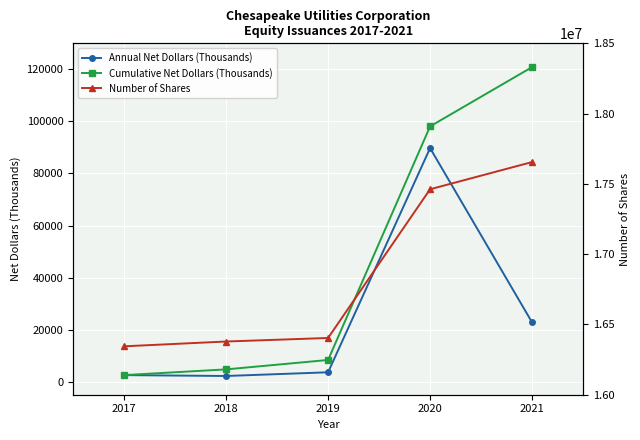

How many data points in Cumulative Net Dollars (Thousands) are above 8351?

2